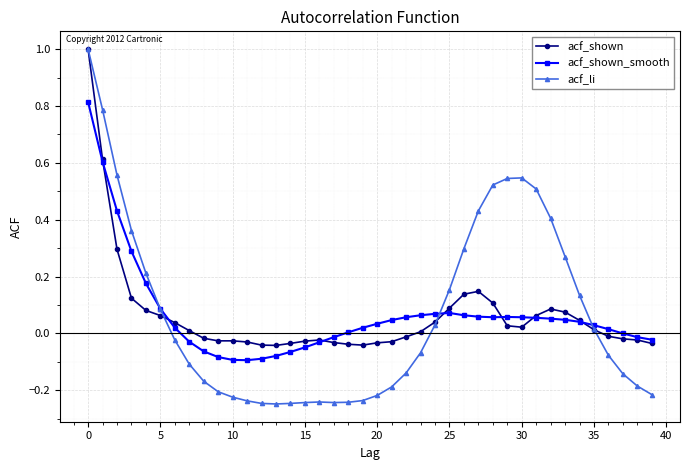

How many series are shown in this chart?

3